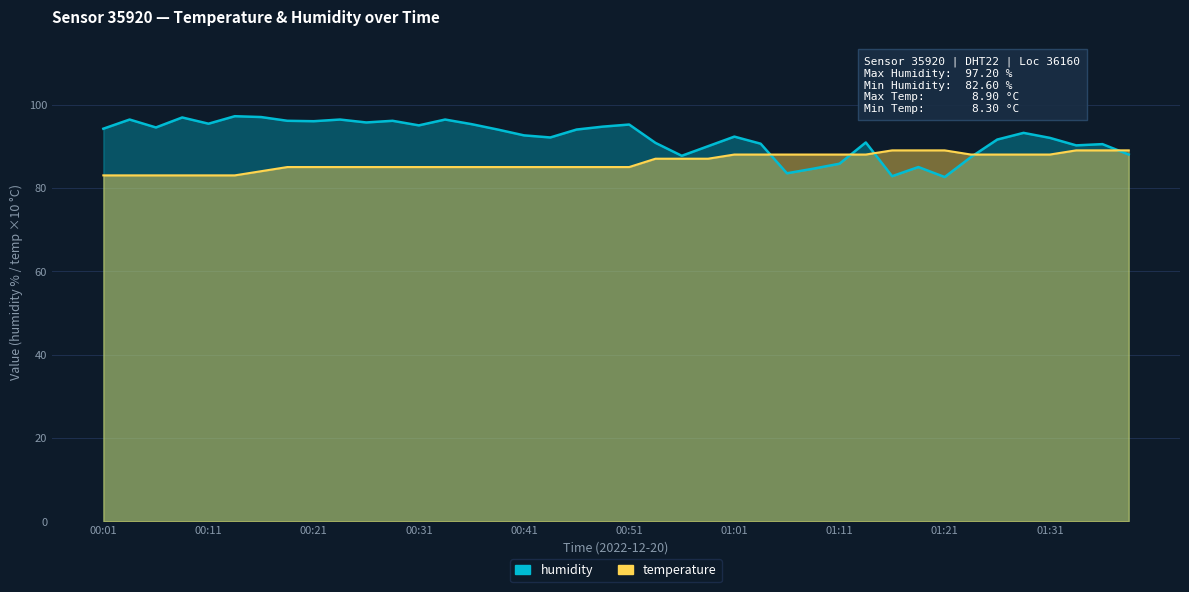

What is the difference between the maximum and minimum values in the humidity series?

14.6